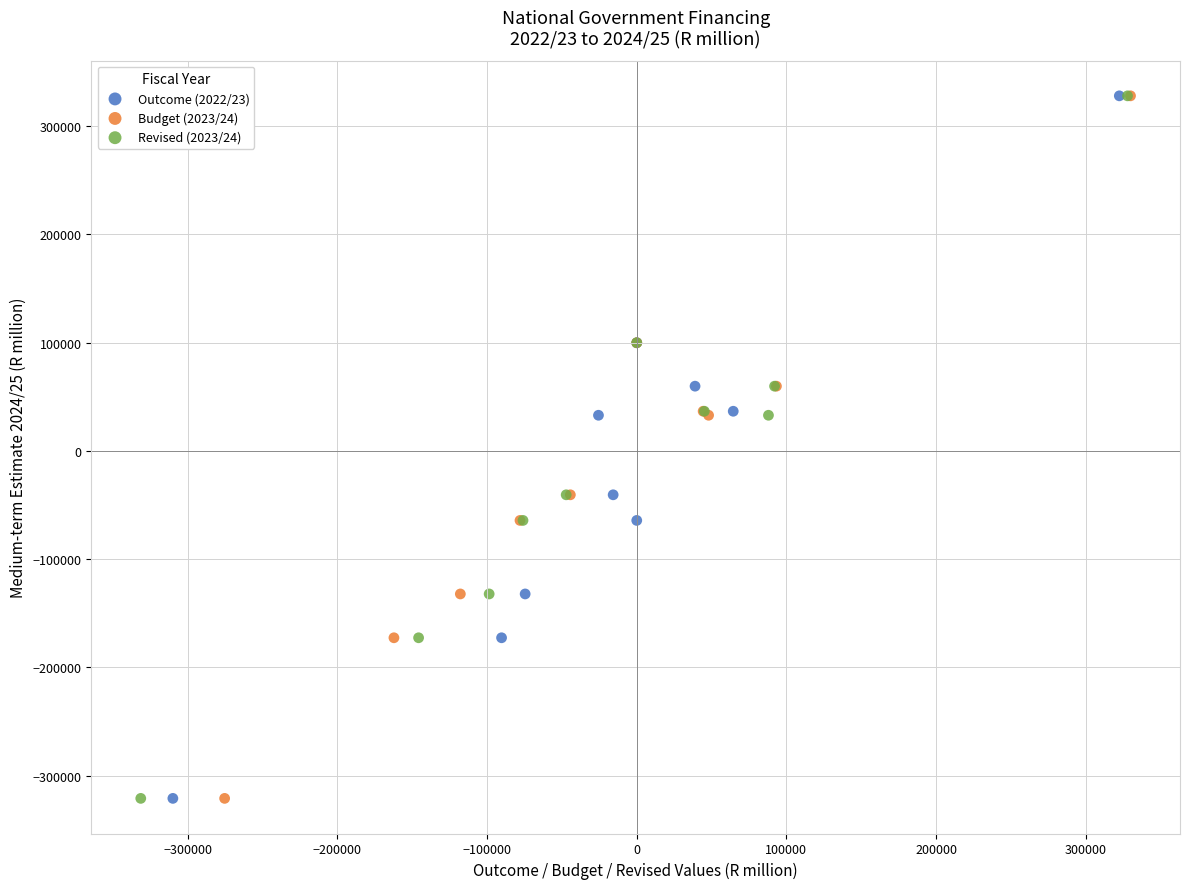

What are all the series names shown in the legend?

Outcome (2022/23), Budget (2023/24), Revised (2023/24)